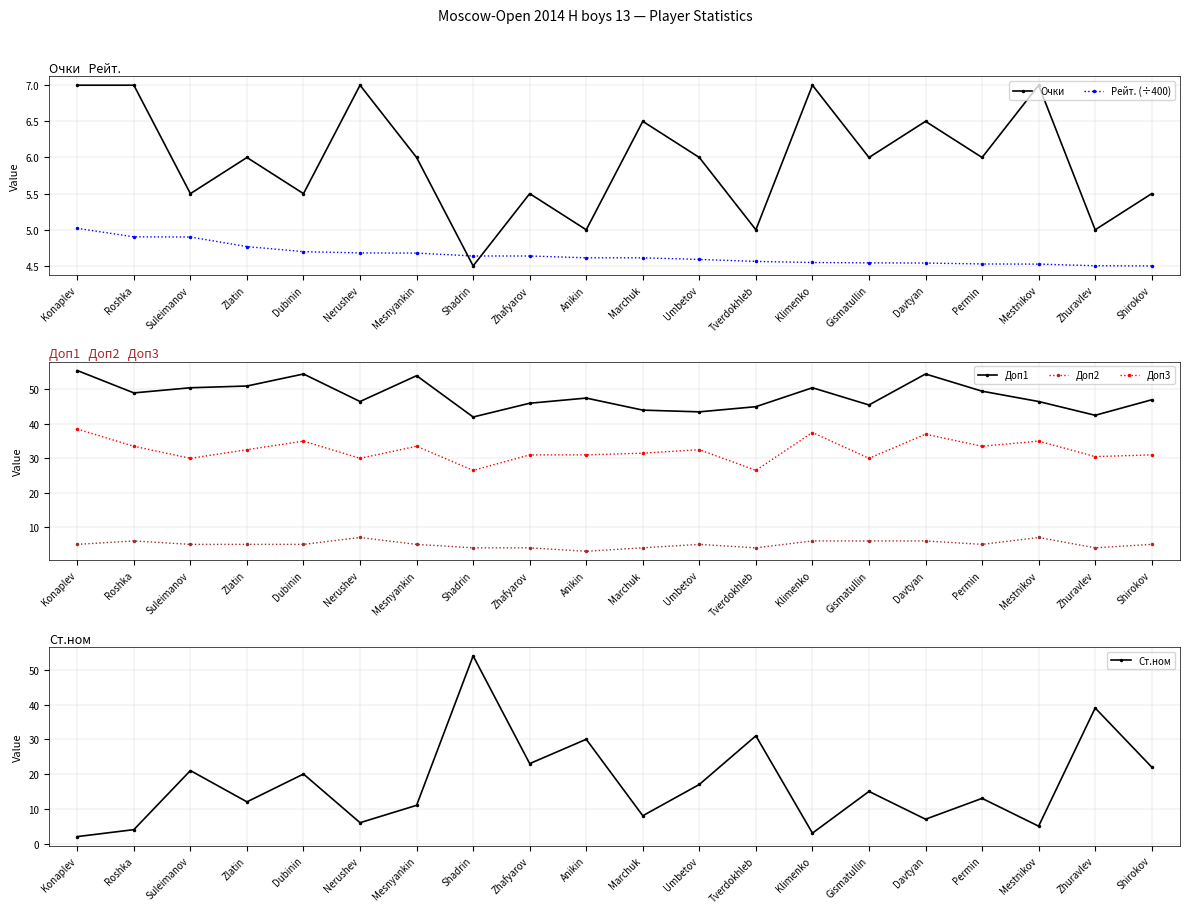

True or false: Доп1 has more than 0 points higher than both neighbors.

True